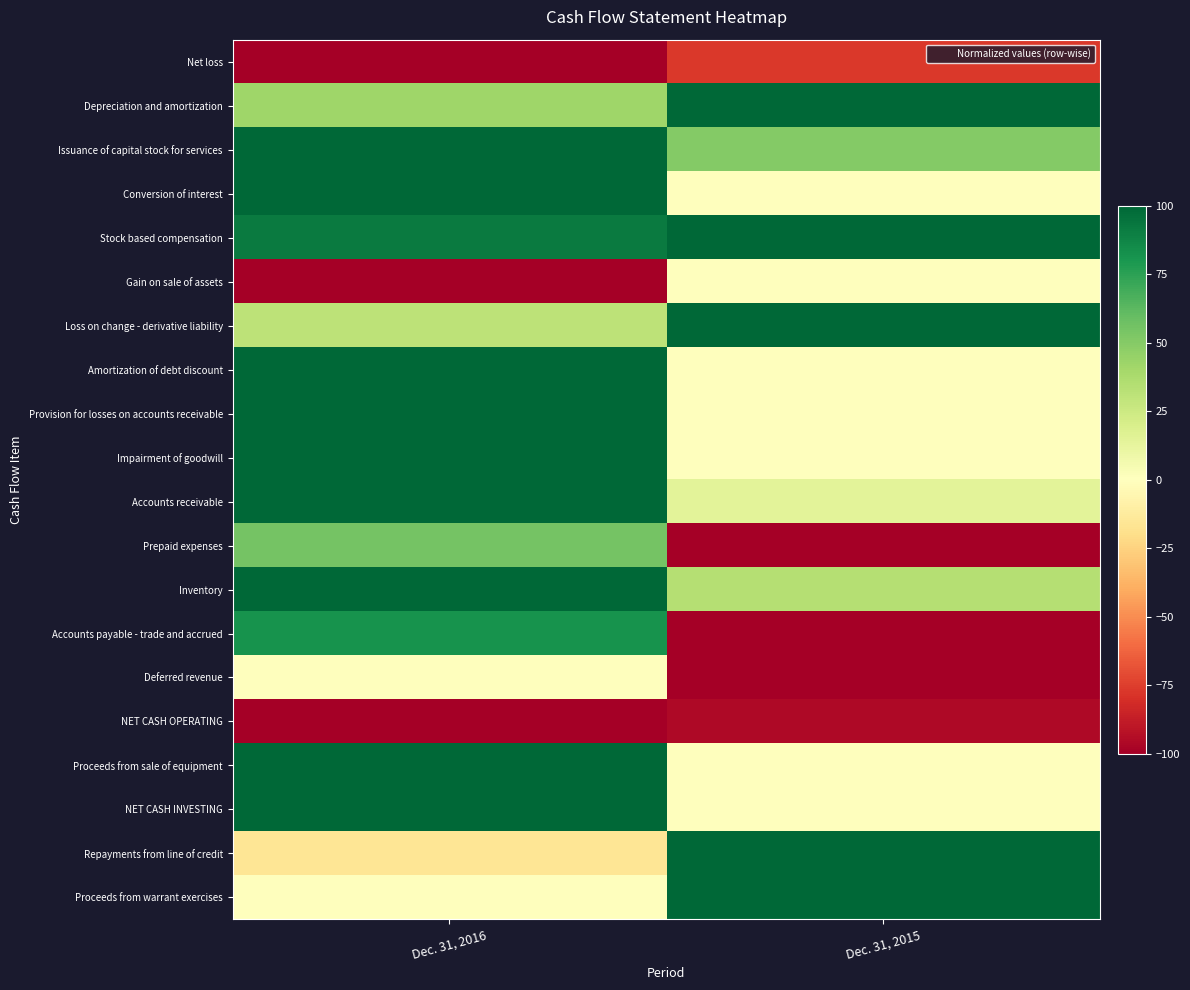

What is the average value of the Conversion of interest series?

50.0